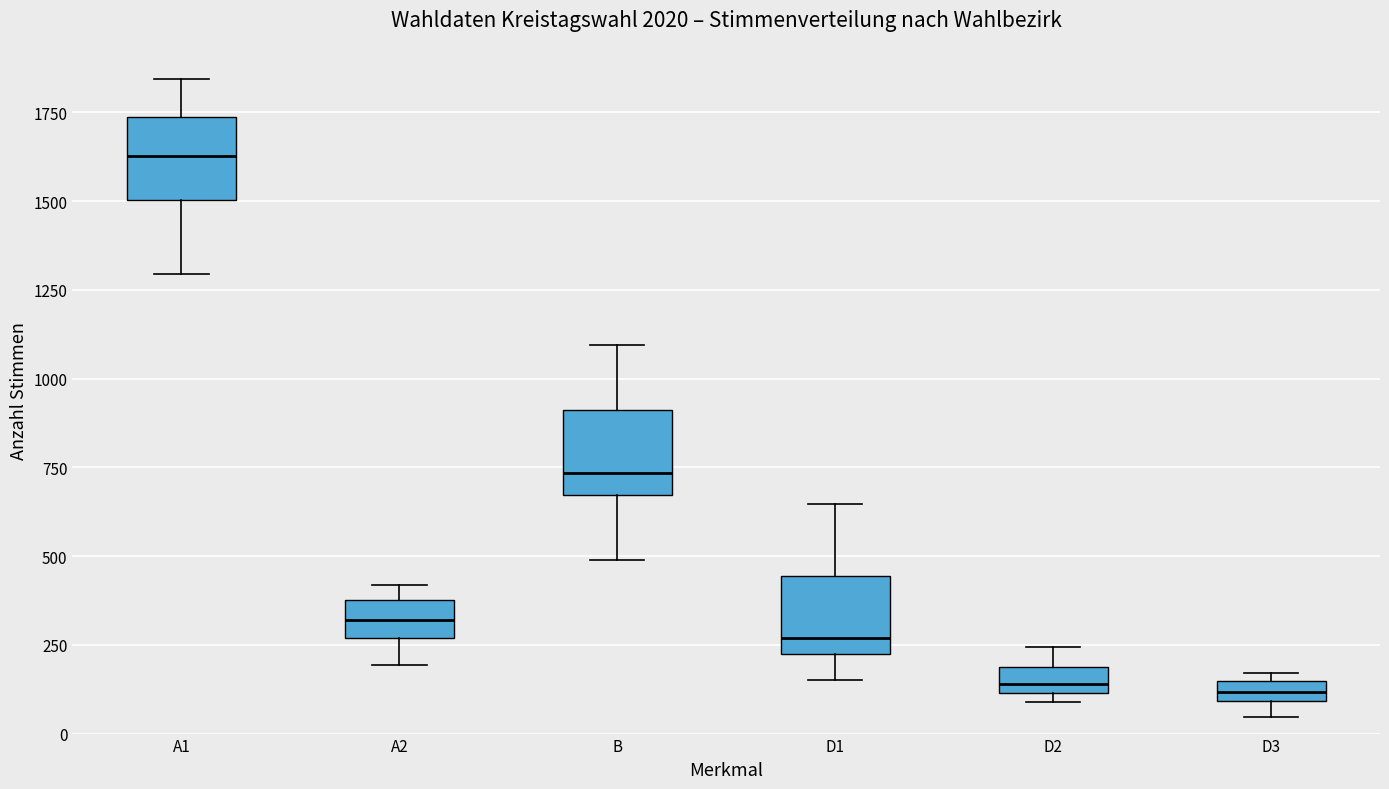

Where does the upper whisker of the box for D2 end on the y-axis? The values are not printed on the chart, so give them approximately, as read against the axis.

250